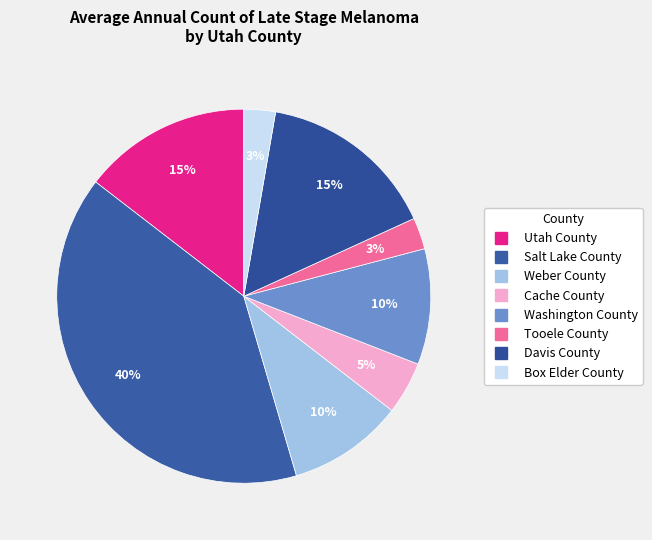

To the nearest percent, what is the difference between the Weber County and Utah County slice percentages?

5%